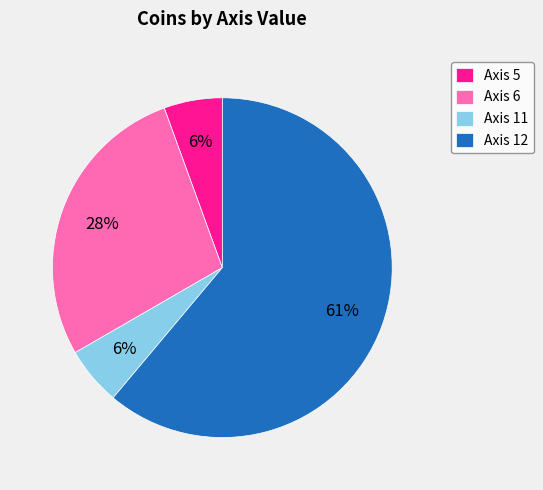

Between Axis 6 and Axis 12, which is larger?

Axis 12